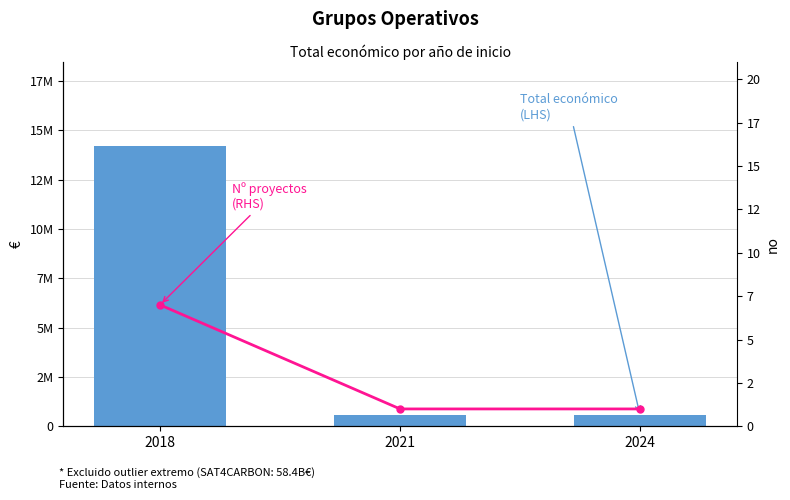

What is the sum of all Total económico (LHS) values?

15308257